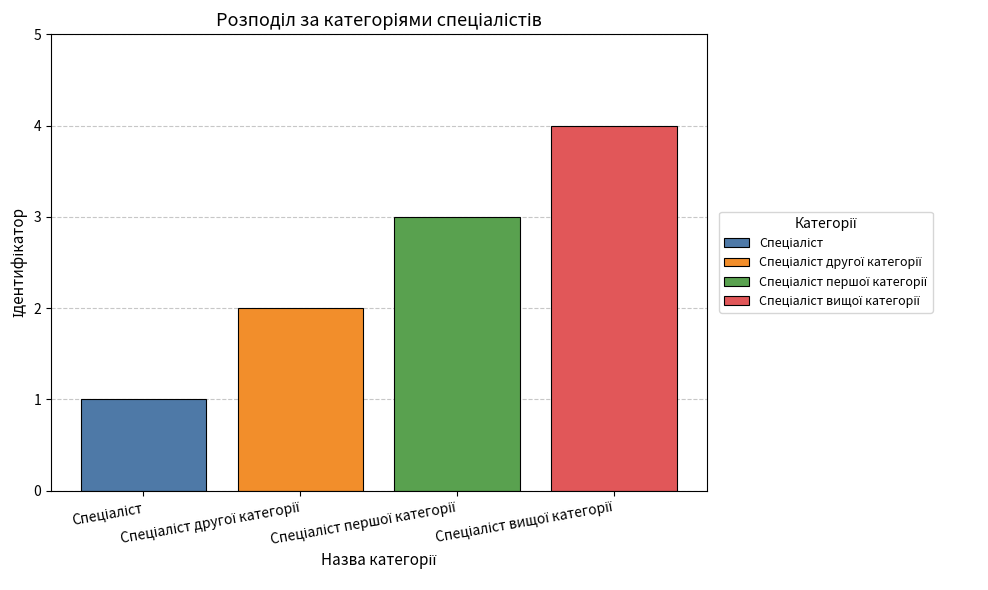

What is the greatest value displayed?

4